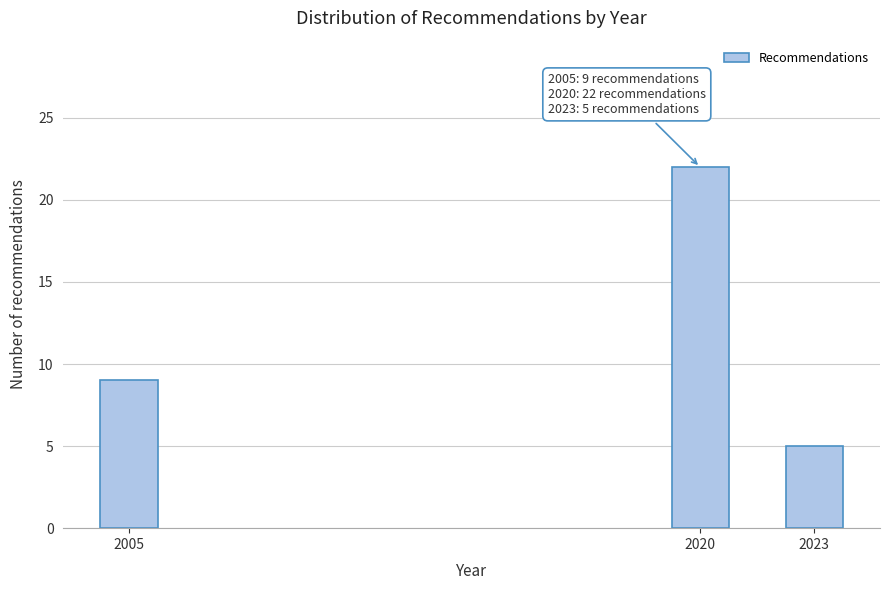

Reading left to right, list all the values displayed in this chart.

9	22	5